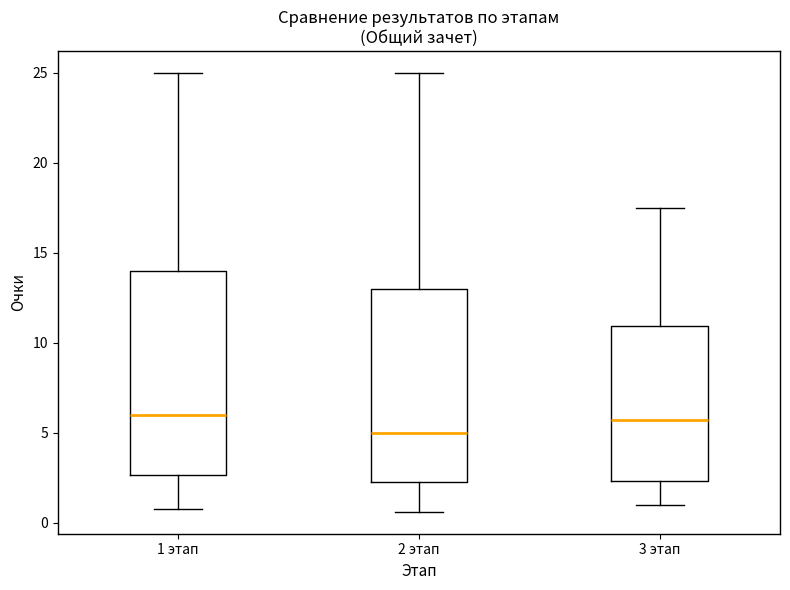

Where is the upper edge of the box for 3 этап on the y-axis? The values are not printed on the chart, so give them approximately, as read against the axis.

11.0